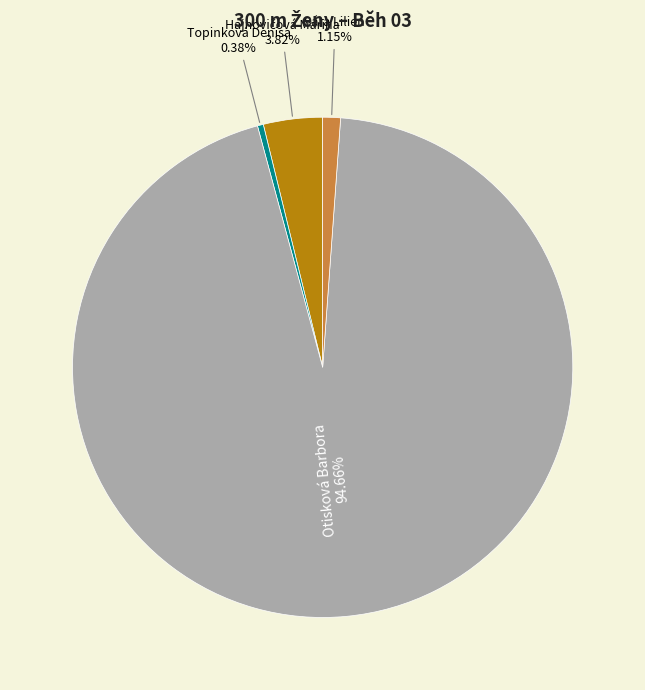

Is there a majority slice in this chart?

Yes